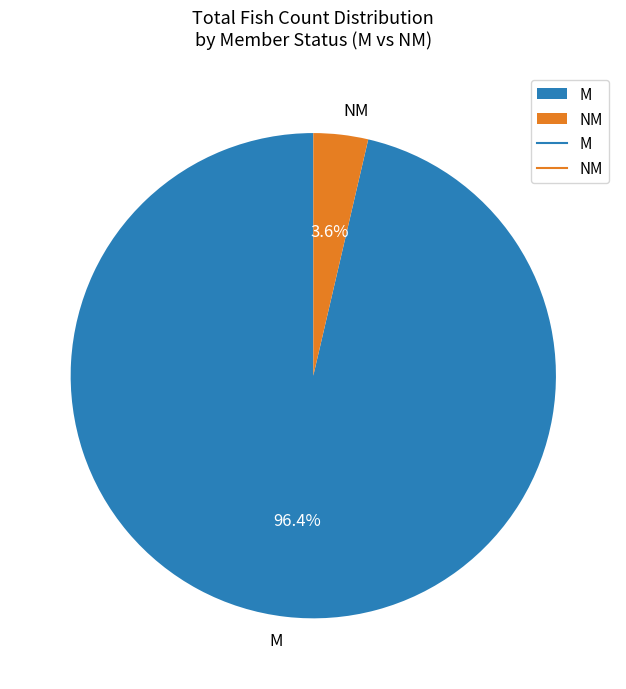

To the nearest percent, what is the difference between the largest and smallest slice percentages?

93%